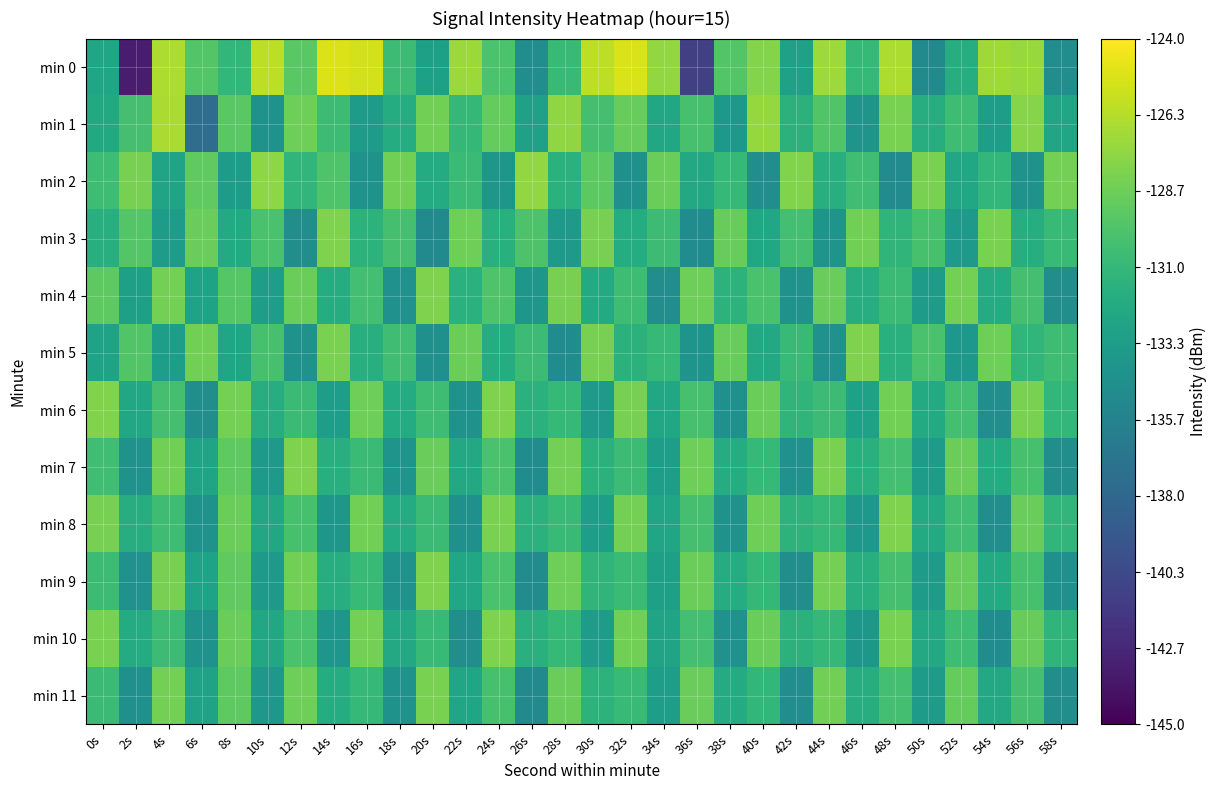

Which series has the largest total across all categories?

min 0